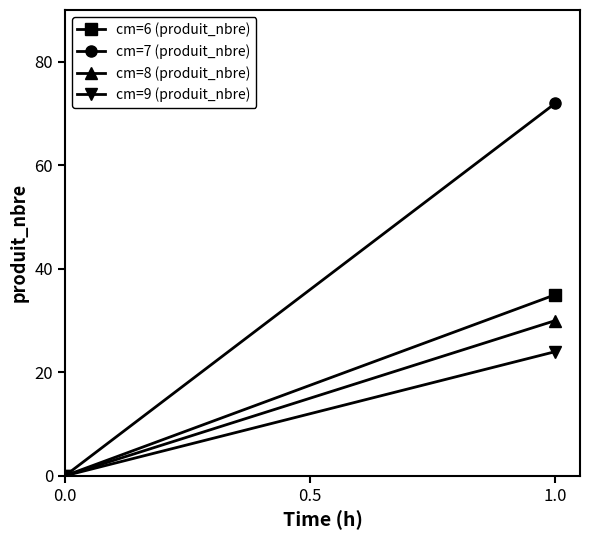

Which series has the largest range (max minus min)?

cm=7 (produit_nbre)